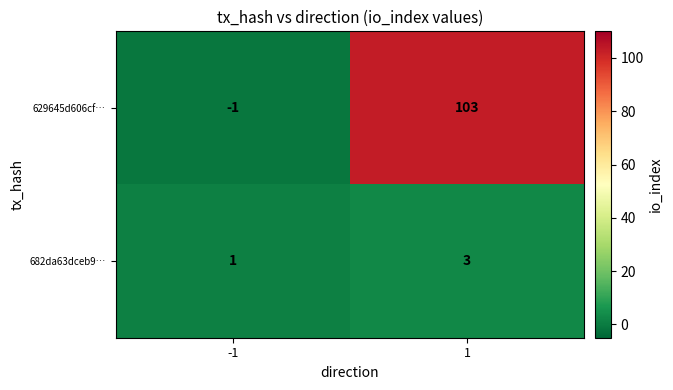

What is the spread (max minus min) of values at -1?

2